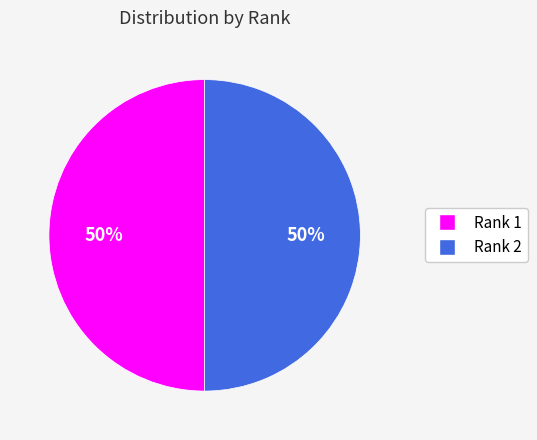

Do Rank 2 and Rank 1 together represent more than half of the pie?

Yes